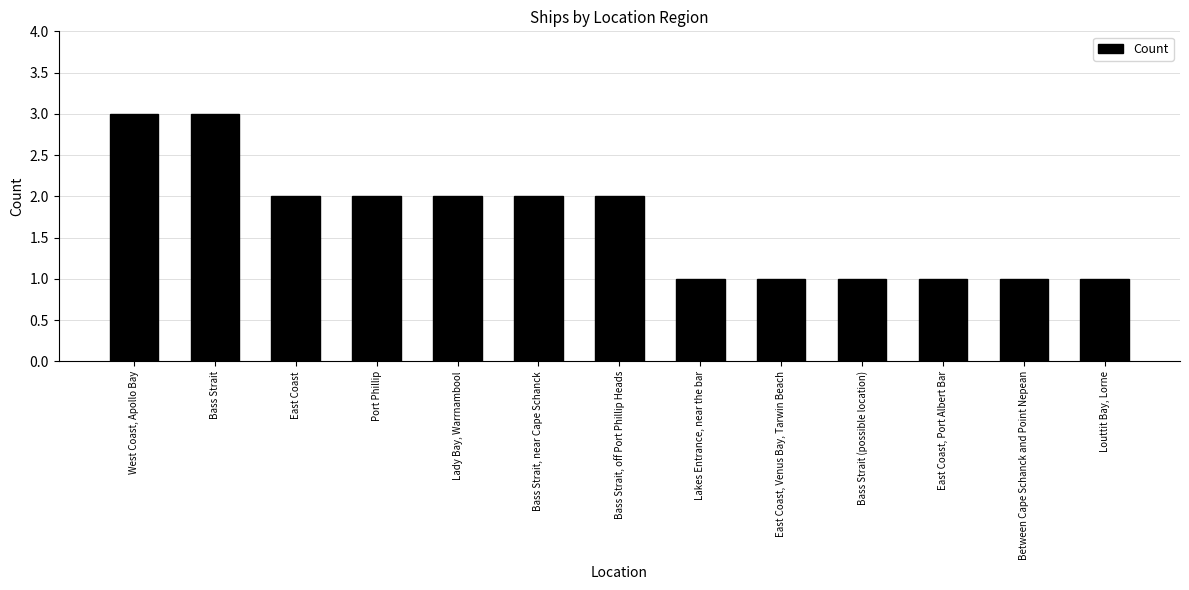

The chart shows a value of 1 at Port Phillip. True or false?

False